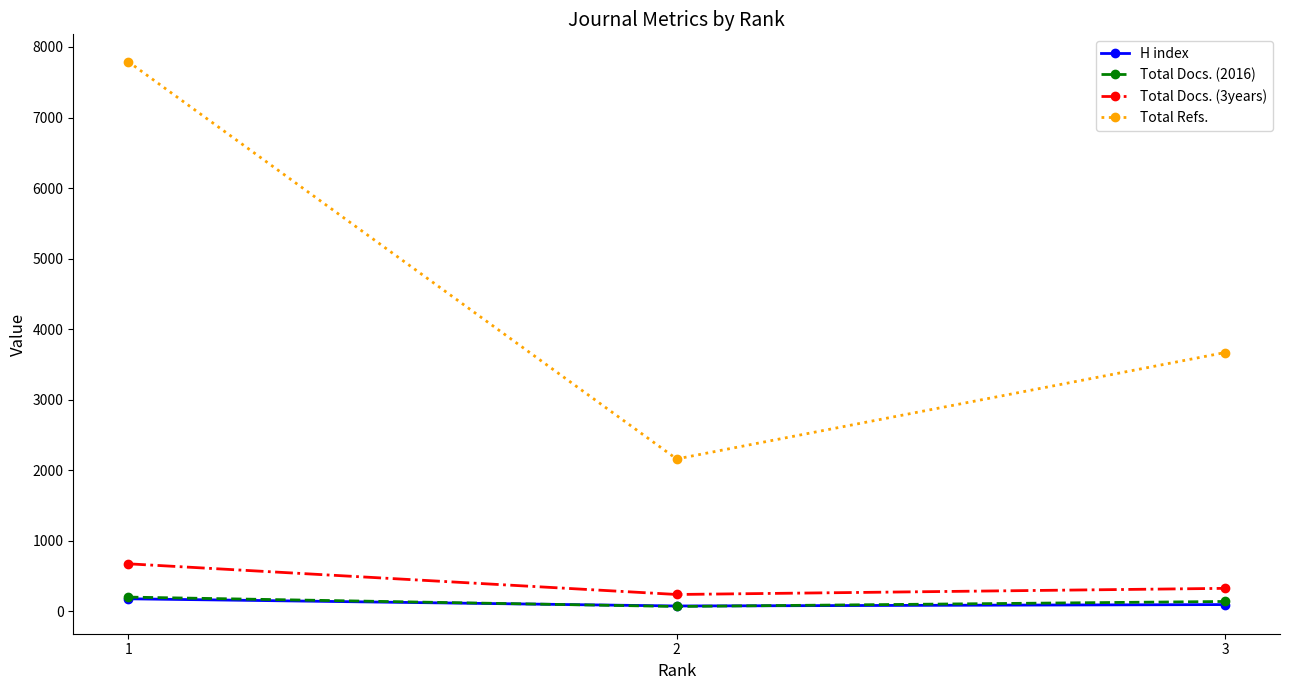

Between 1 and 3, which series saw the biggest shift?

Total Refs.